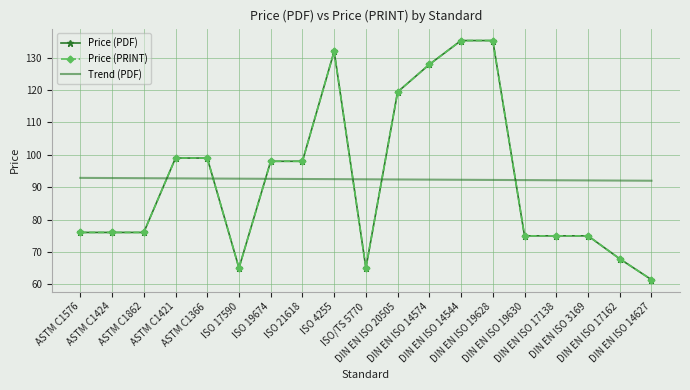

The value of Price (PDF) at DIN EN ISO 14574 is 208.4. True or false?

False